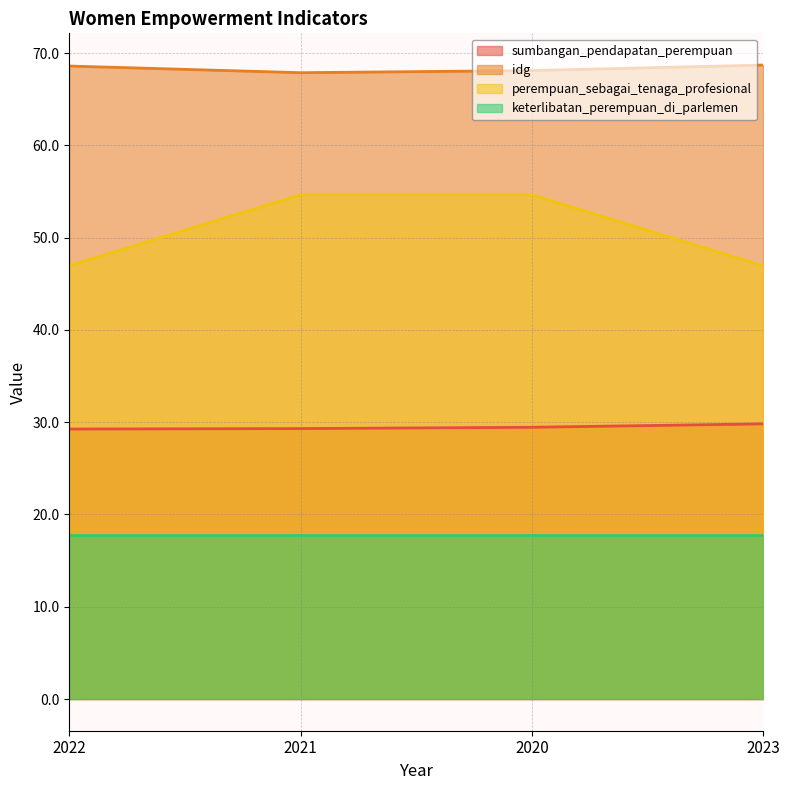

Rank the series by their maximum value, from lowest to highest.

keterlibatan_perempuan_di_parlemen, sumbangan_pendapatan_perempuan, perempuan_sebagai_tenaga_profesional, idg